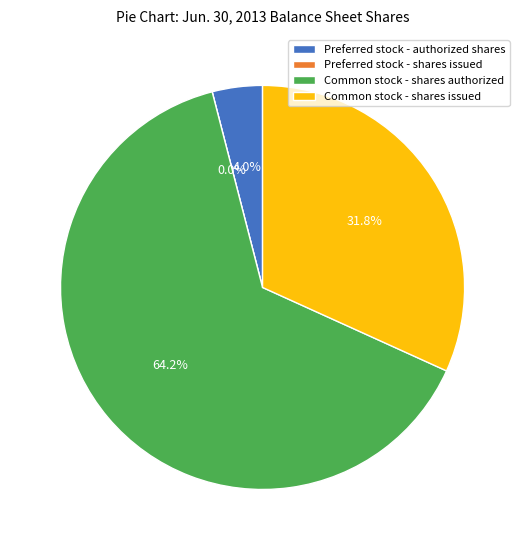

How many segments does this pie chart have?

4